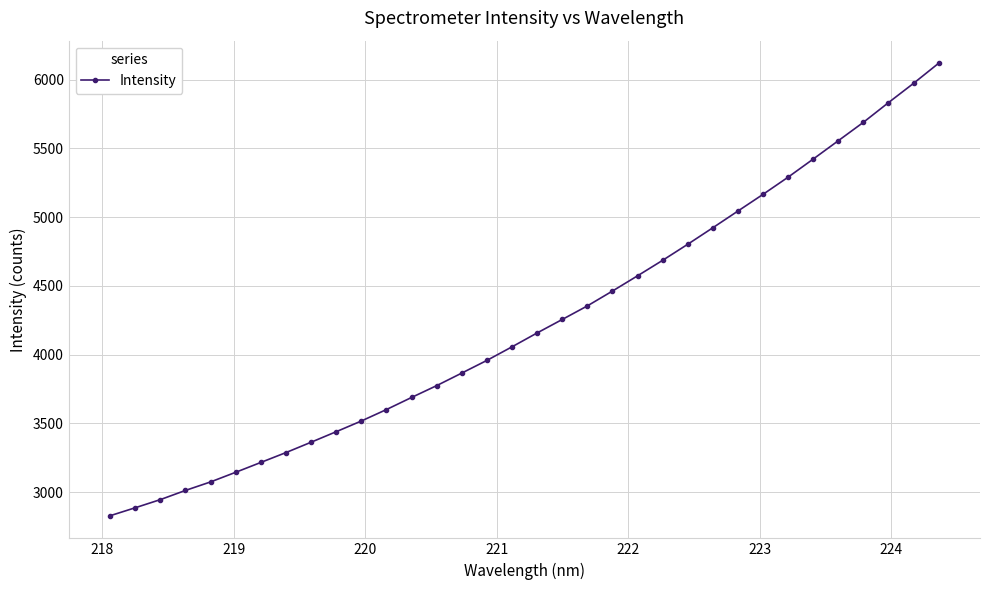

What is the value of the 3rd point from the left?

2946.4